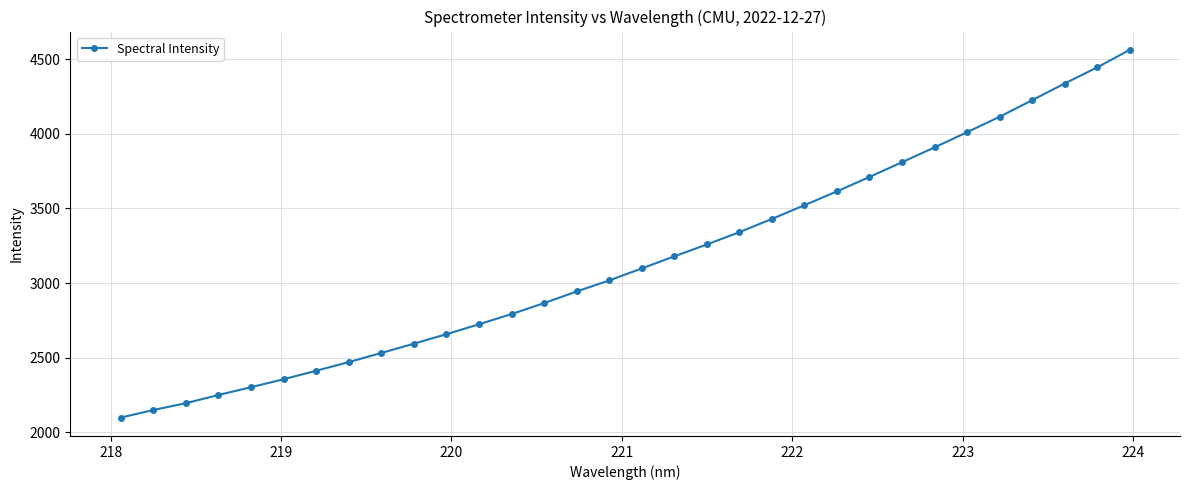

What is the difference between the maximum and minimum values?

2463.5